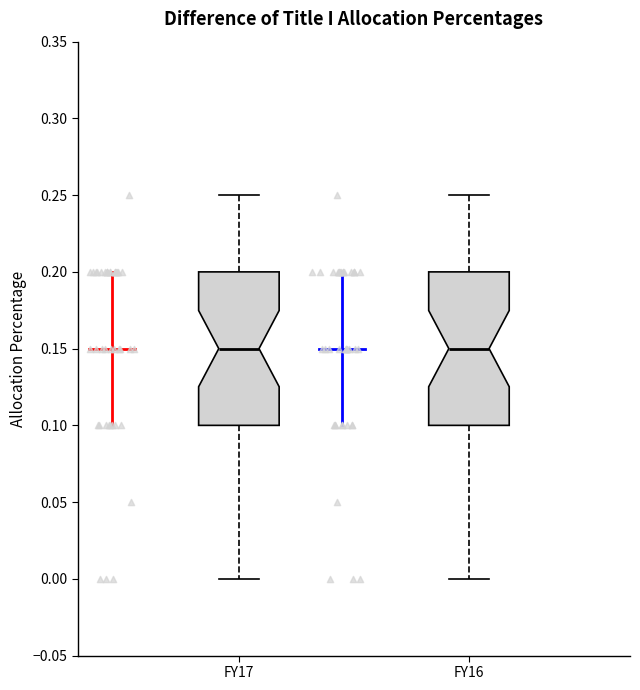

Reading left to right, transcribe this box plot: for each box, give where its median line is, the range the box spans, and where its two whiskers end, as read against the y-axis. The values are not printed on the chart, so give them approximately, as read against the axis.

FY17: median 0.15, box 0.10 to 0.20, whiskers 0.00 to 0.25
FY16: median 0.15, box 0.10 to 0.20, whiskers 0.00 to 0.25